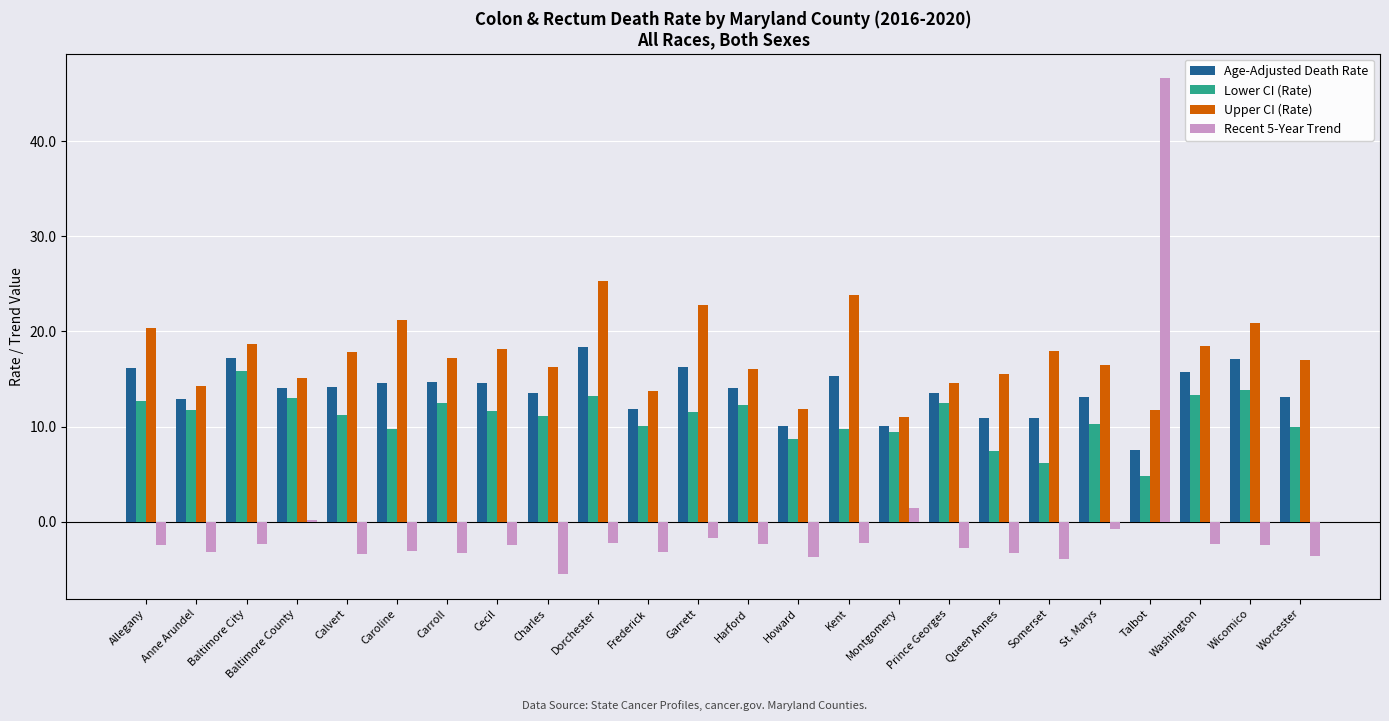

Rank the series by their maximum value, from lowest to highest.

Lower CI (Rate), Age-Adjusted Death Rate, Upper CI (Rate), Recent 5-Year Trend